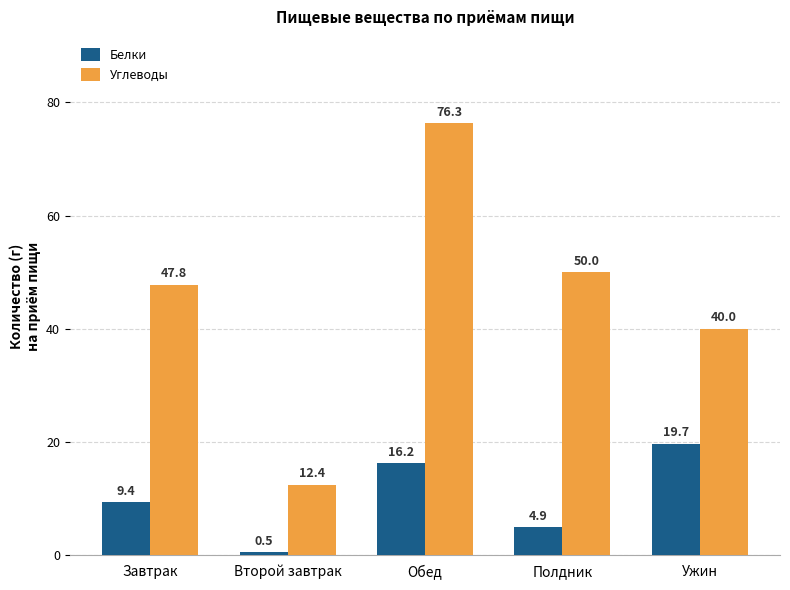

At Второй завтрак, list the series in order from largest to smallest.

Углеводы, Белки